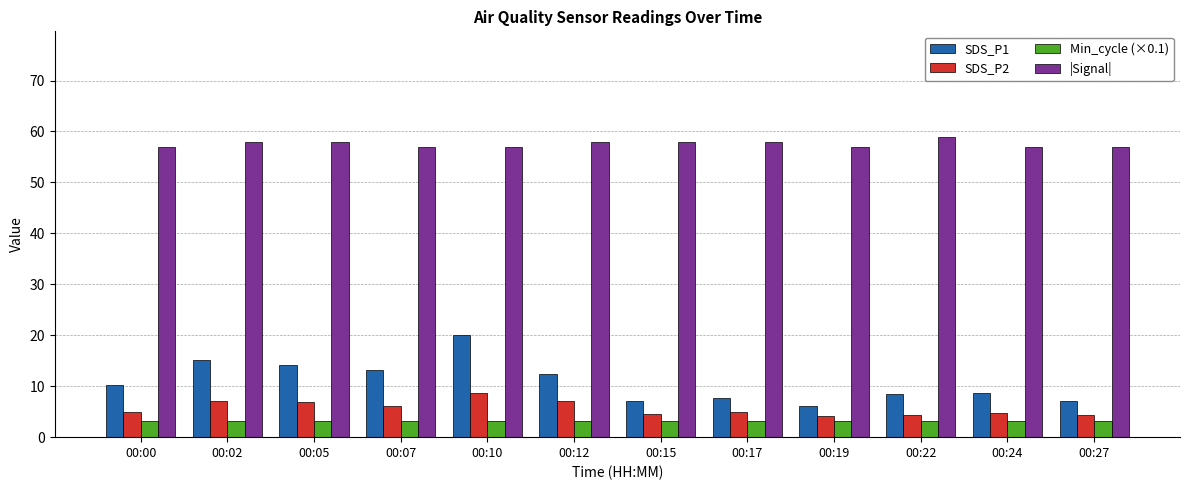

The |Signal| series shows 57.0 at 00:07. True or false?

True